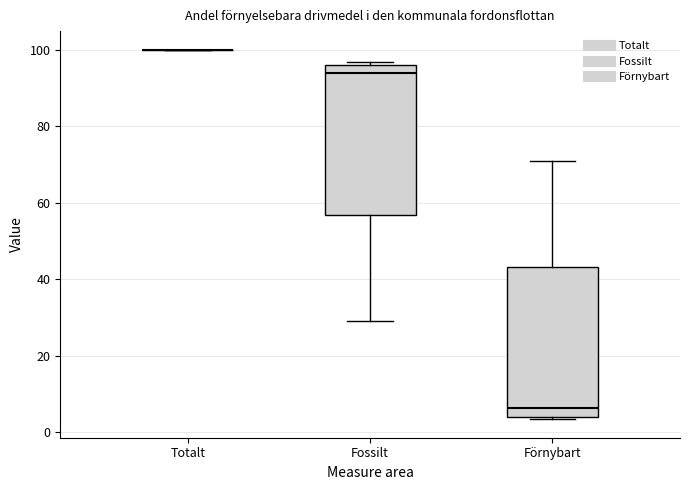

Reading left to right, transcribe this box plot: for each box, give where its median line is, the range the box spans, and where its two whiskers end, as read against the y-axis. The values are not printed on the chart, so give them approximately, as read against the axis.

Totalt: box collapsed to a line at 100, whiskers 100 to 100
Fossilt: median 94, box 56 to 96, whiskers 30 to 96
Förnybart: median 6, box 4 to 44, whiskers 4 to 72